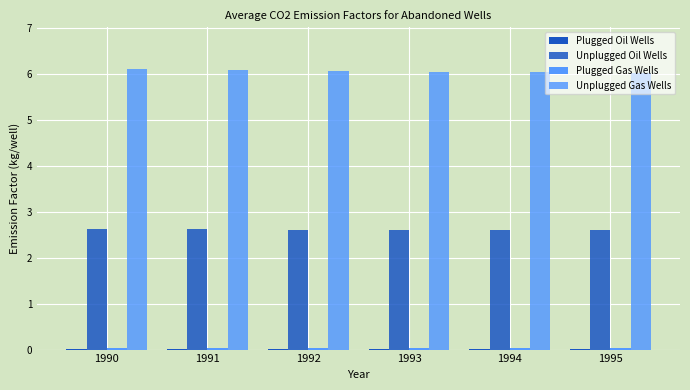

What is the value of the Unplugged Oil Wells bar at the 5th from the left?

2.6